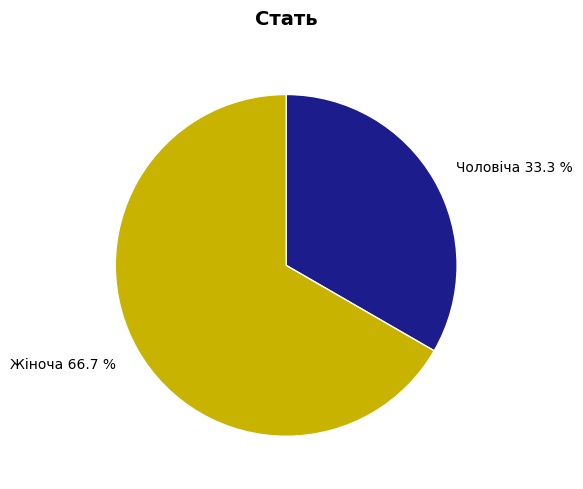

Rank the categories by value from lowest to highest.

Чоловіча, Жіноча